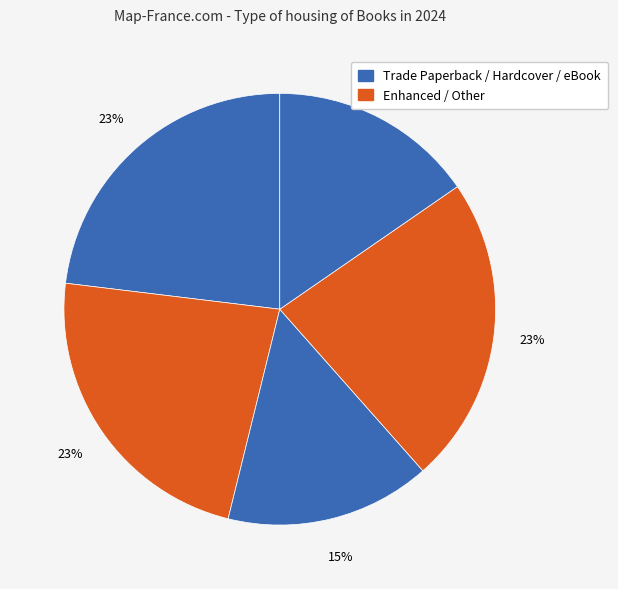

Count the number of slices in the pie.

5